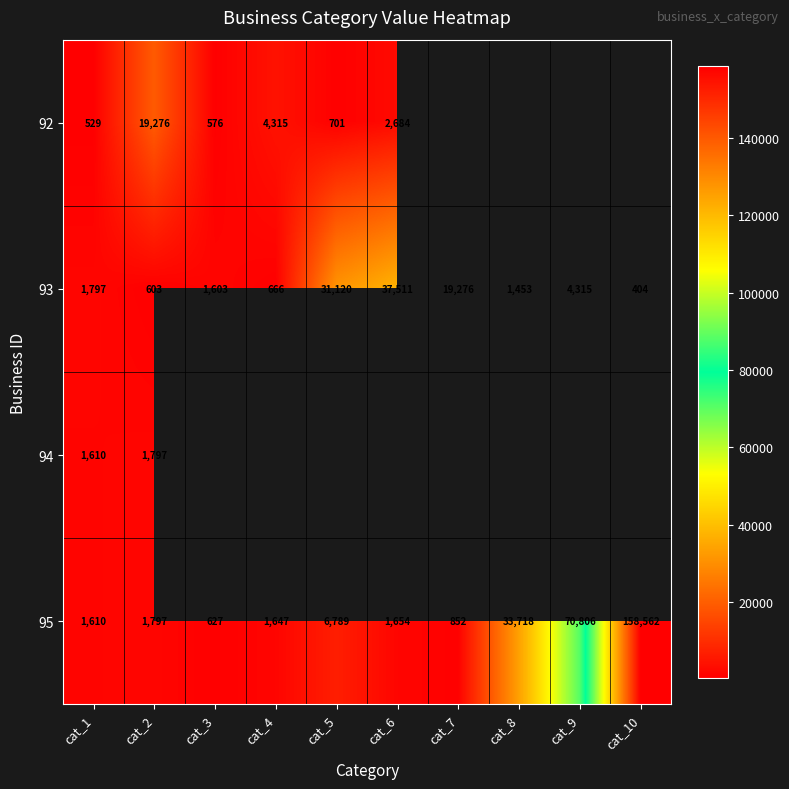

True or false: 94 has a value of 1610 at cat_1.

True